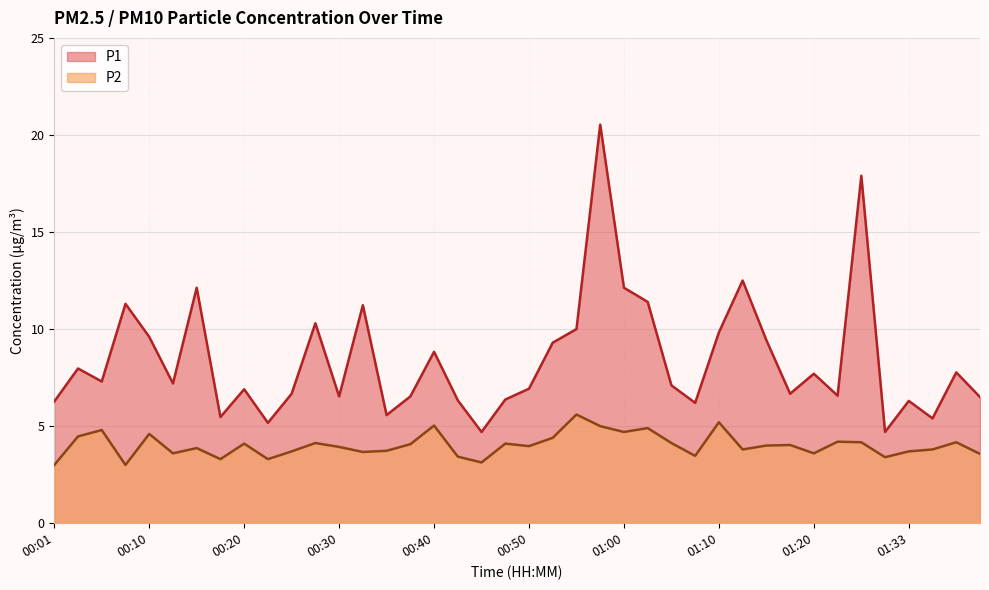

What position from the right is 00:25?

30